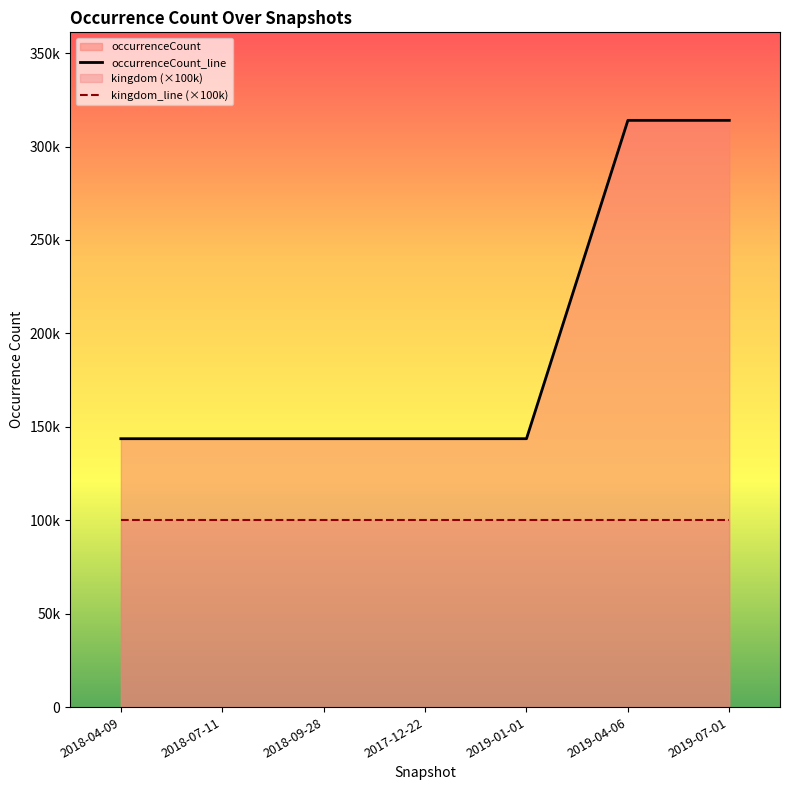

Which series has the largest total across all categories?

occurrenceCount_line